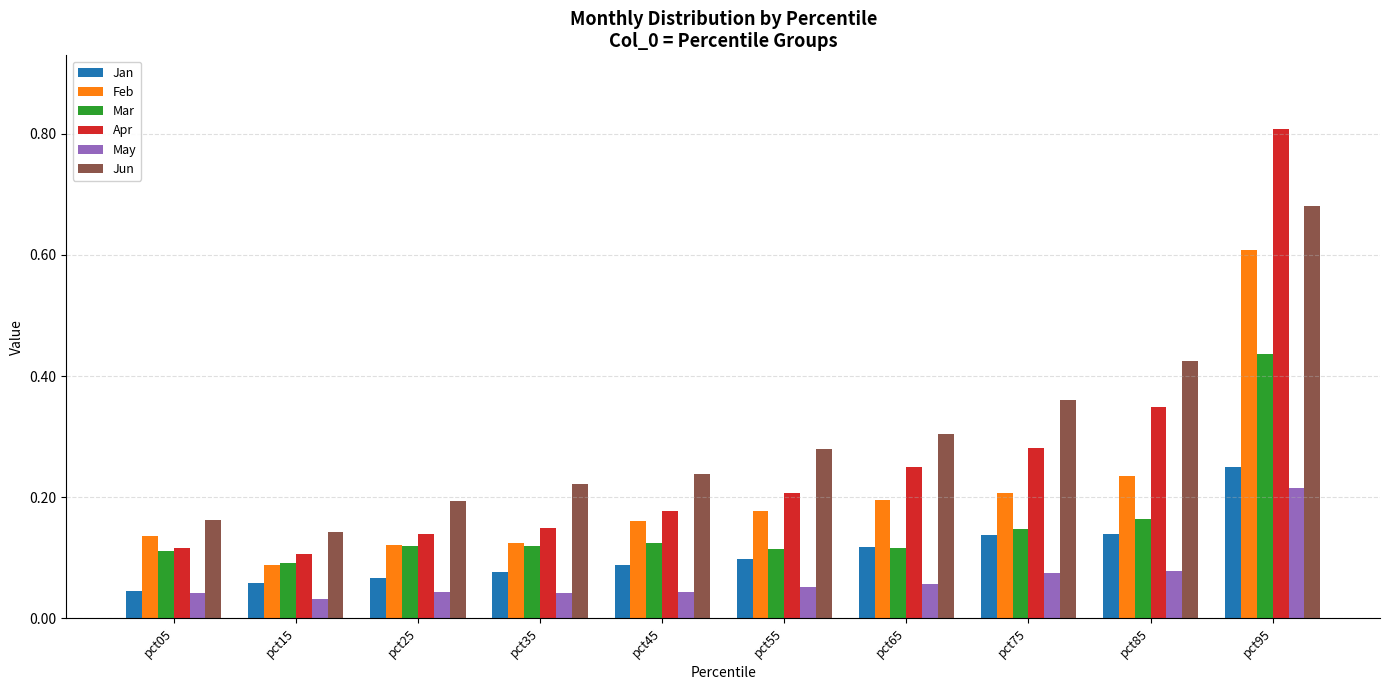

Does the chart contain stacked bars?

No